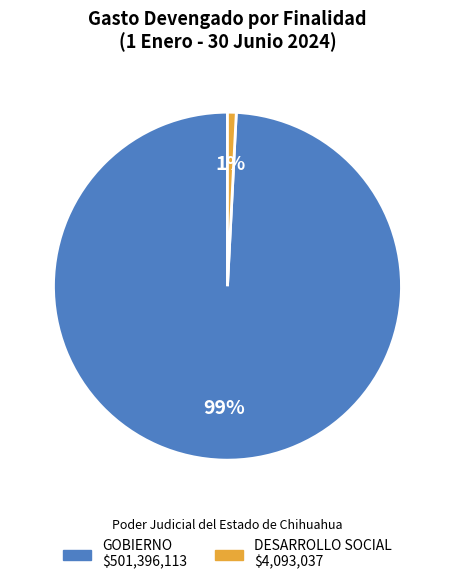

Which slice is the largest?

GOBIERNO